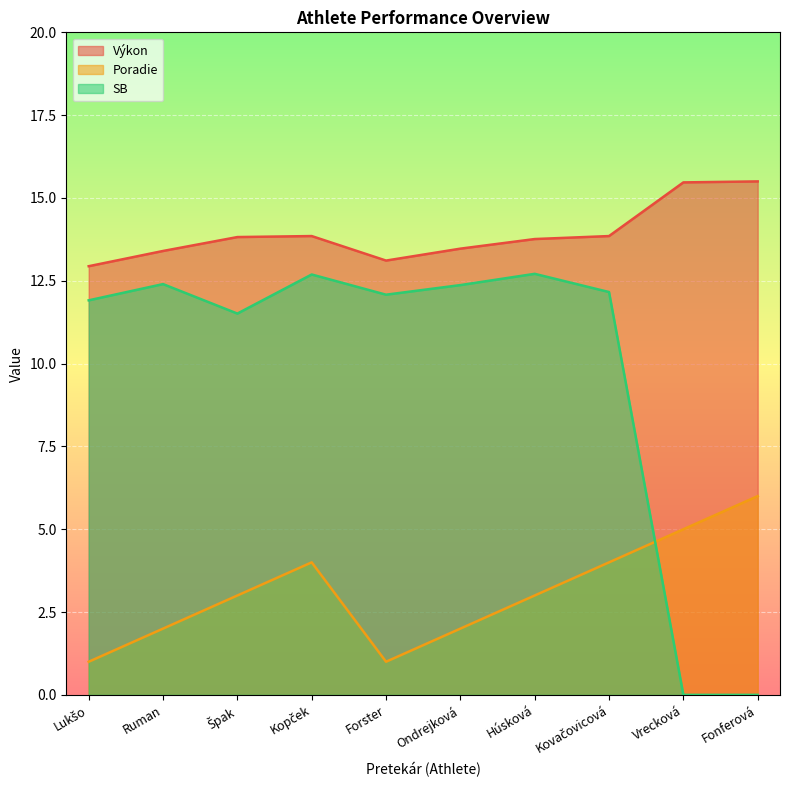

How many lines are shown in the chart?

3